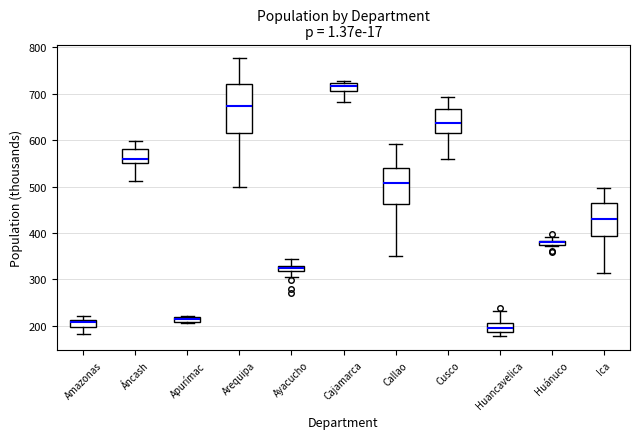

Which box is the tallest, from its lower edge to its upper edge?

Arequipa